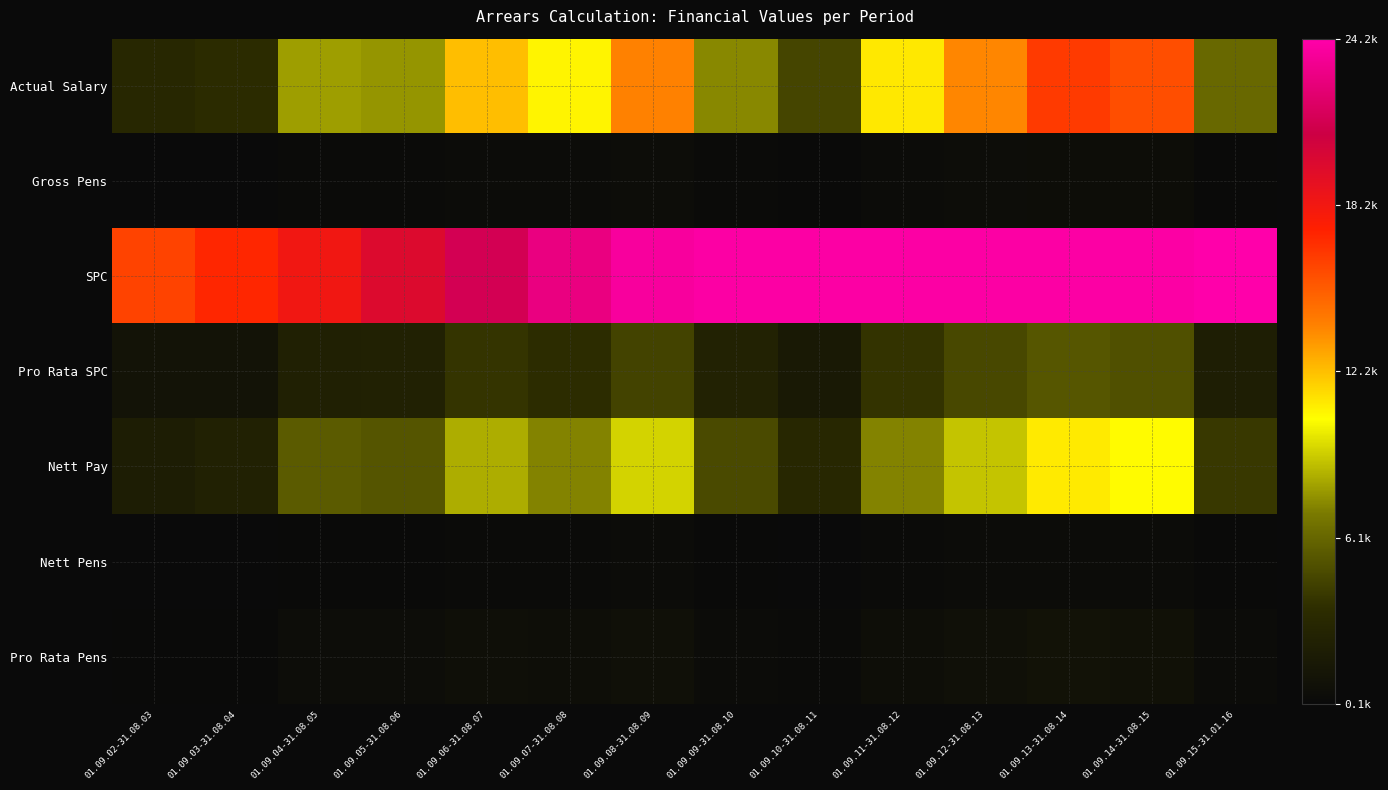

Reading right to left, list all the values displayed in this chart.

Actual Salary: 01.09.15-31.01.16=6197.8	01.09.14-31.08.15=15694.7	01.09.13-31.08.14=16360.6	01.09.12-31.08.13=13684.9	01.09.11-31.08.12=11049.5	01.09.10-31.08.11=4616.1	01.09.09-31.08.10=7374.5	01.09.08-31.08.09=13846.0	01.09.07-31.08.08=10703.9	01.09.06-31.08.07=12159.0	01.09.05-31.08.06=7677.9	01.09.04-31.08.05=7918.1	01.09.03-31.08.04=3417.7	01.09.02-31.08.03=3022.5
Gross Pens: 01.09.15-31.01.16=185.9	01.09.14-31.08.15=470.8	01.09.13-31.08.14=490.8	01.09.12-31.08.13=410.6	01.09.11-31.08.12=331.5	01.09.10-31.08.11=138.5	01.09.09-31.08.10=221.2	01.09.08-31.08.09=415.4	01.09.07-31.08.08=321.1	01.09.06-31.08.07=364.8	01.09.05-31.08.06=230.3	01.09.04-31.08.05=237.5	01.09.03-31.08.04=102.5	01.09.02-31.08.03=90.7
SPC: 01.09.15-31.01.16=24242.8	01.09.14-31.08.15=24034.1	01.09.13-31.08.14=24034.1	01.09.12-31.08.13=24034.1	01.09.11-31.08.12=24034.1	01.09.10-31.08.11=24034.1	01.09.09-31.08.10=24034.1	01.09.08-31.08.09=23790.6	01.09.07-31.08.08=22816.6	01.09.06-31.08.07=21286.0	01.09.05-31.08.06=19685.8	01.09.04-31.08.05=18294.3	01.09.03-31.08.04=17111.6	01.09.02-31.08.03=16068.0
Pro Rata SPC: 01.09.15-31.01.16=2133.4	01.09.14-31.08.15=5164.9	01.09.13-31.08.14=5383.6	01.09.12-31.08.13=4761.2	01.09.11-31.08.12=3823.8	01.09.10-31.08.11=1605.5	01.09.09-31.08.10=2516.4	01.09.08-31.08.09=4529.7	01.09.07-31.08.08=3497.8	01.09.06-31.08.07=3852.8	01.09.05-31.08.06=2362.3	01.09.04-31.08.05=2310.6	01.09.03-31.08.04=1007.9	01.09.02-31.08.03=983.4
Nett Pay: 01.09.15-31.01.16=4064.5	01.09.14-31.08.15=10529.8	01.09.13-31.08.14=10976.9	01.09.12-31.08.13=8923.7	01.09.11-31.08.12=7225.7	01.09.10-31.08.11=3010.6	01.09.09-31.08.10=4858.1	01.09.08-31.08.09=9316.2	01.09.07-31.08.08=7206.1	01.09.06-31.08.07=8306.2	01.09.05-31.08.06=5315.6	01.09.04-31.08.05=5607.6	01.09.03-31.08.04=2409.9	01.09.02-31.08.03=2039.2
Nett Pens: 01.09.15-31.01.16=142.3	01.09.14-31.08.15=368.5	01.09.13-31.08.14=384.2	01.09.12-31.08.13=312.3	01.09.11-31.08.12=252.9	01.09.10-31.08.11=105.4	01.09.09-31.08.10=170.0	01.09.08-31.08.09=326.1	01.09.07-31.08.08=252.2	01.09.06-31.08.07=290.7	01.09.05-31.08.06=186.0	01.09.04-31.08.05=196.3	01.09.03-31.08.04=84.3	01.09.02-31.08.03=71.4
Pro Rata Pens: 01.09.15-31.01.16=328.2	01.09.14-31.08.15=839.4	01.09.13-31.08.14=875.0	01.09.12-31.08.13=722.9	01.09.11-31.08.12=584.4	01.09.10-31.08.11=243.8	01.09.09-31.08.10=391.3	01.09.08-31.08.09=741.5	01.09.07-31.08.08=573.3	01.09.06-31.08.07=655.5	01.09.05-31.08.06=416.4	01.09.04-31.08.05=433.8	01.09.03-31.08.04=186.9	01.09.02-31.08.03=162.1